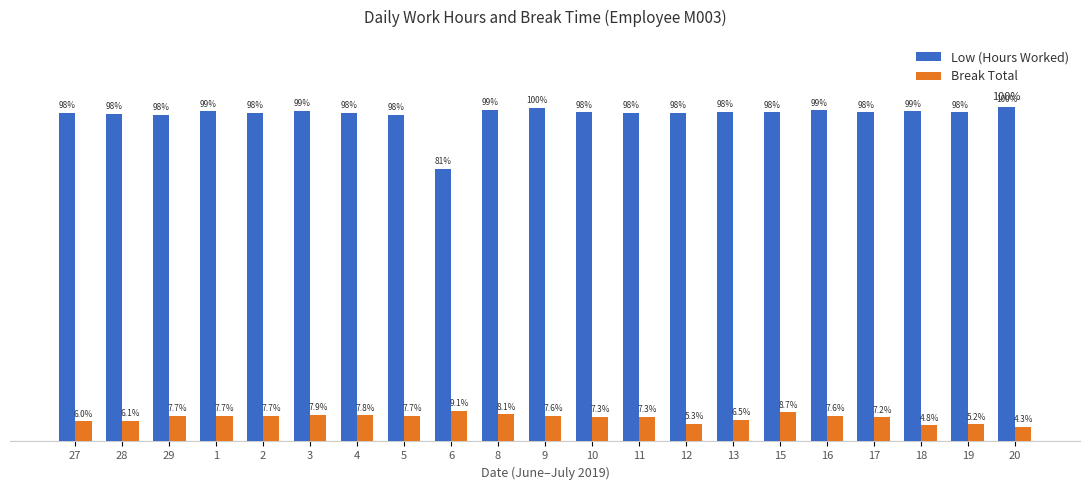

Which series has the largest range (max minus min)?

Low (Hours Worked)